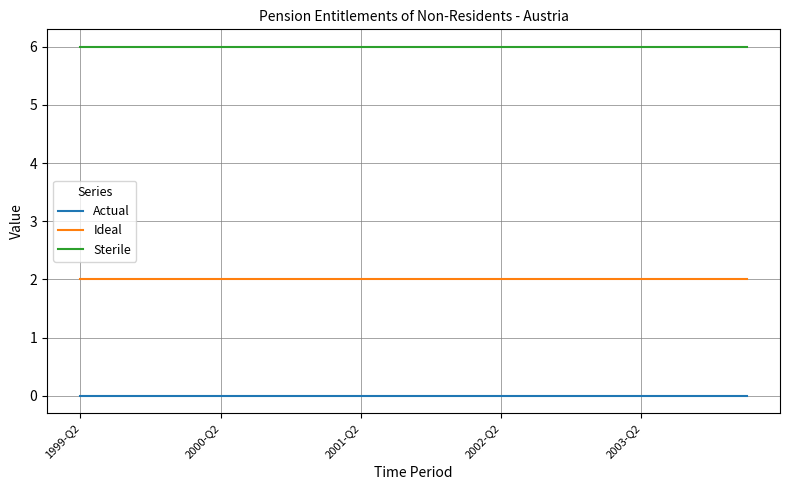

Rank the series by their average value, from highest to lowest.

Sterile, Ideal, Actual